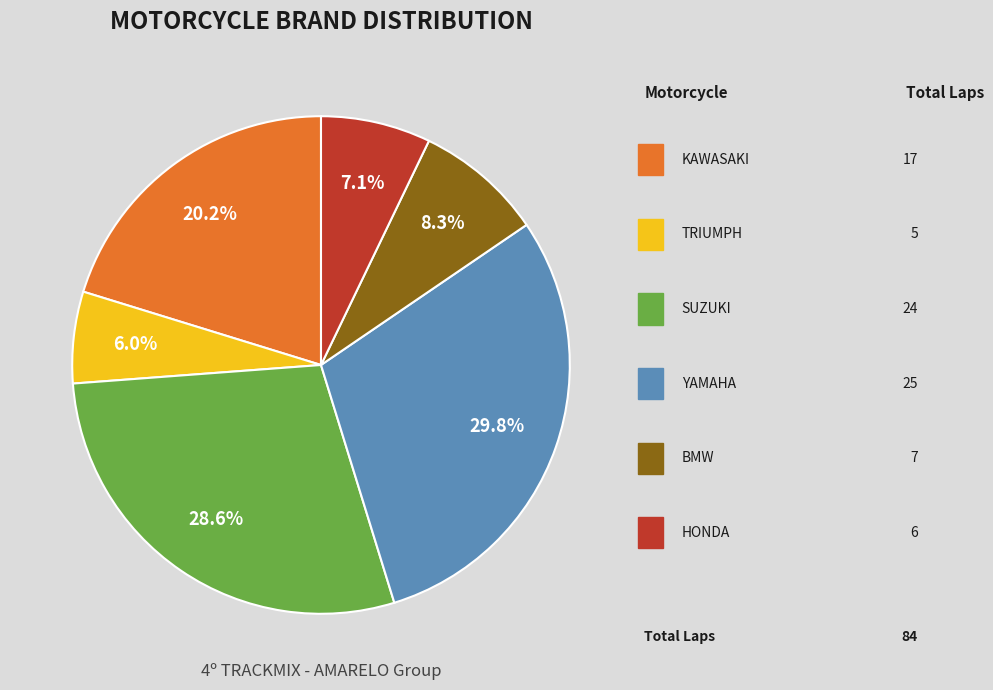

Is there any slice that represents more than half of the pie?

No